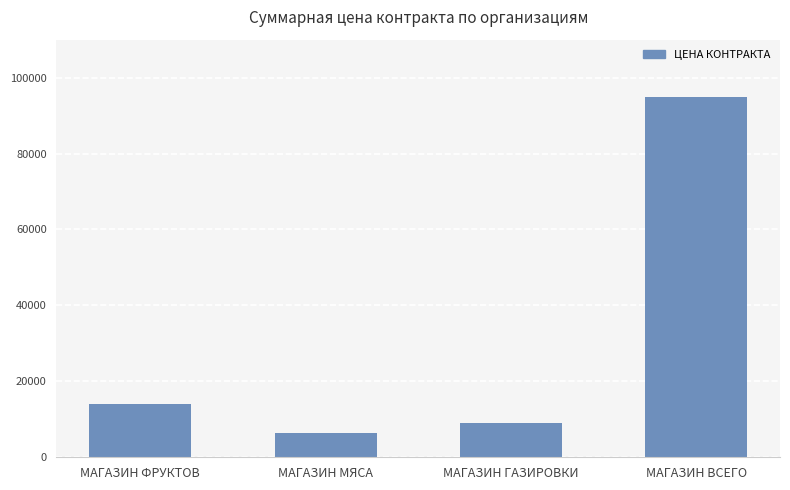

True or false: the data shows 9100 at МАГАЗИН ГАЗИРОВКИ.

True